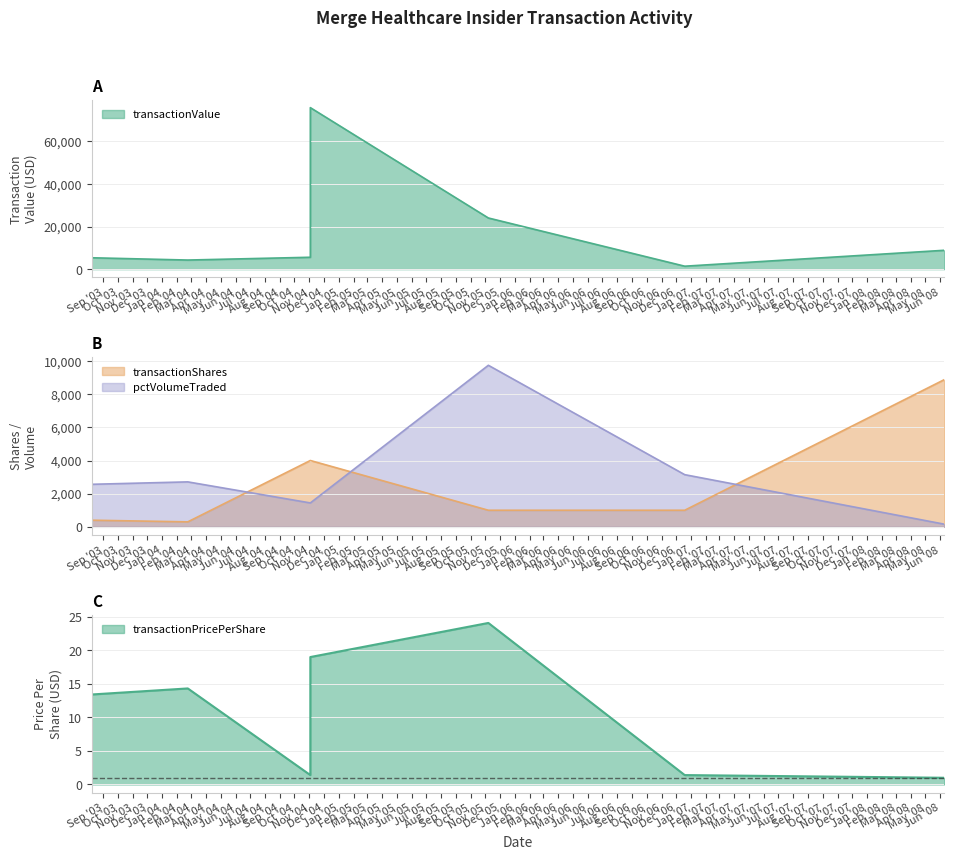

At which category does transactionValue reach its first local peak?

2004-11-03